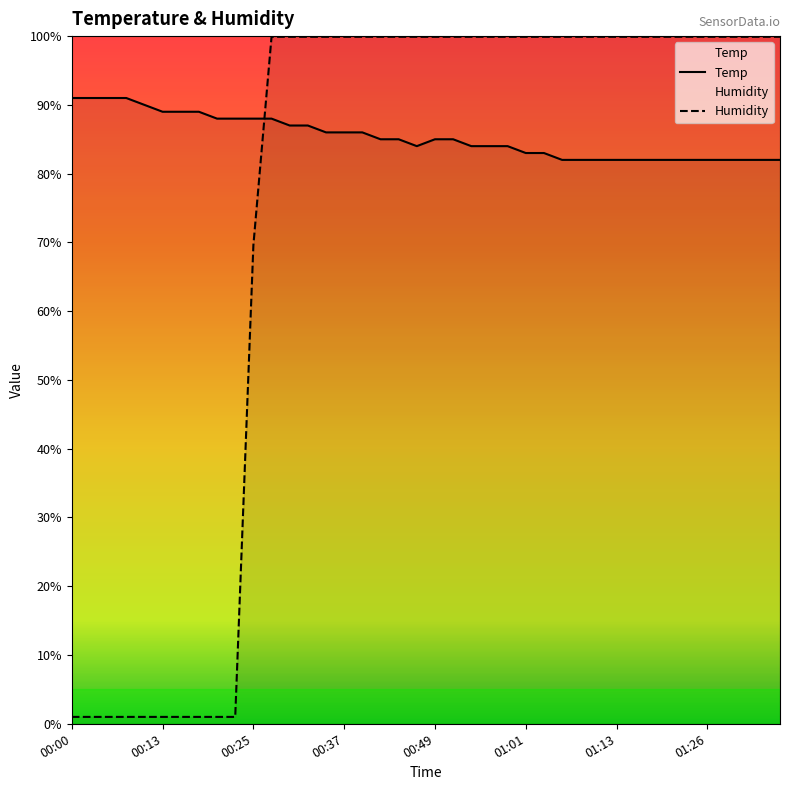

What position from the left is 11?

12